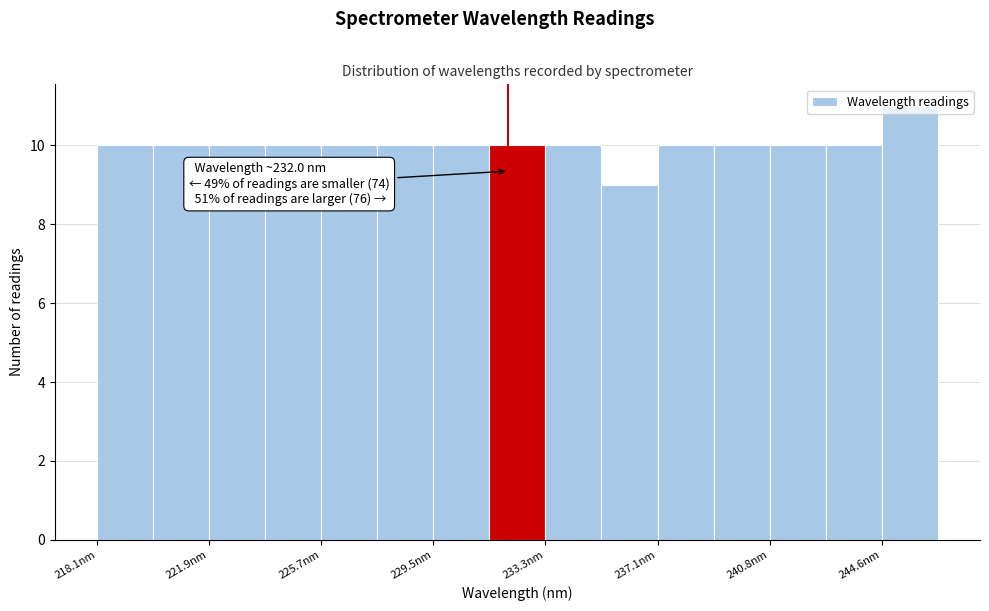

Read against the x-axis, roughly where is the centre of the tallest bar?

245.5